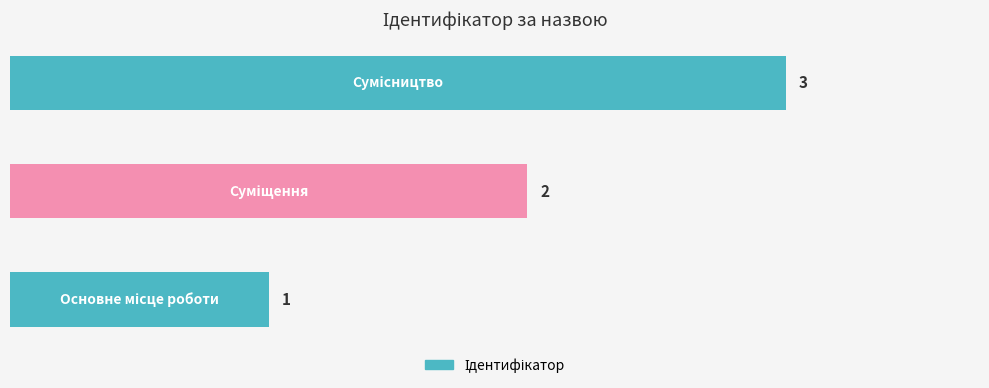

What is the greatest value displayed?

3